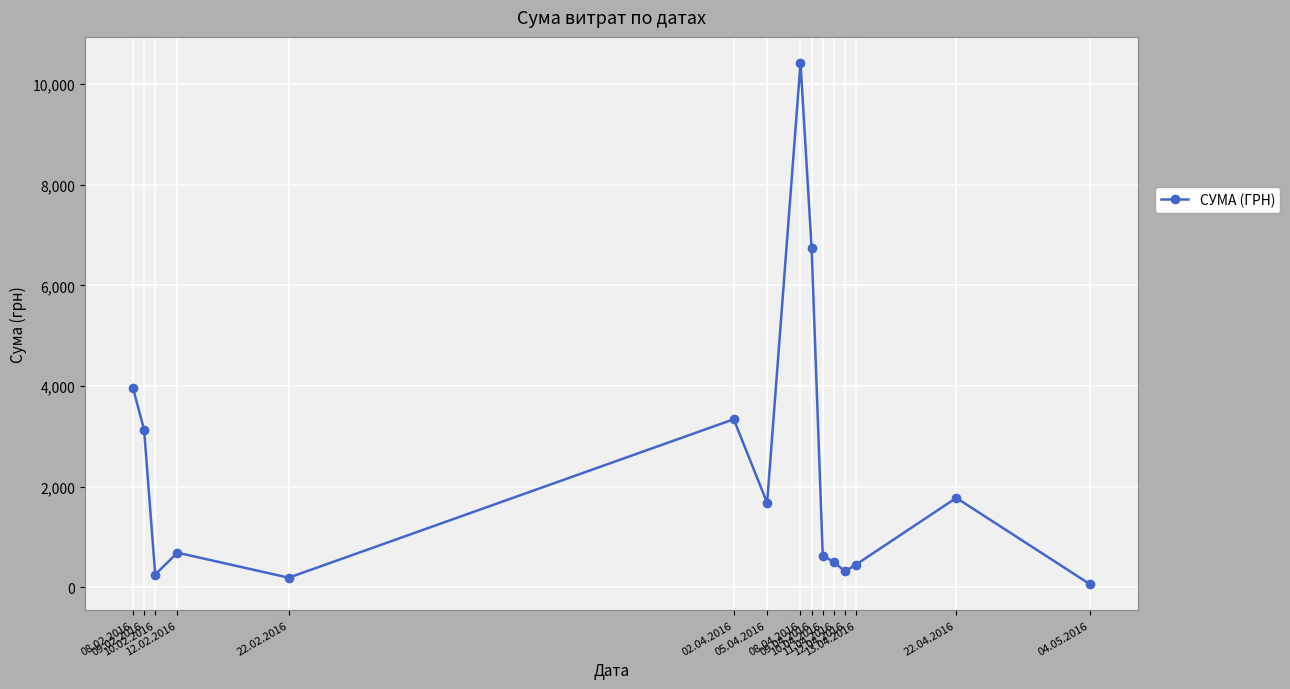

Which label corresponds to the largest value in the chart?

08.04.2016